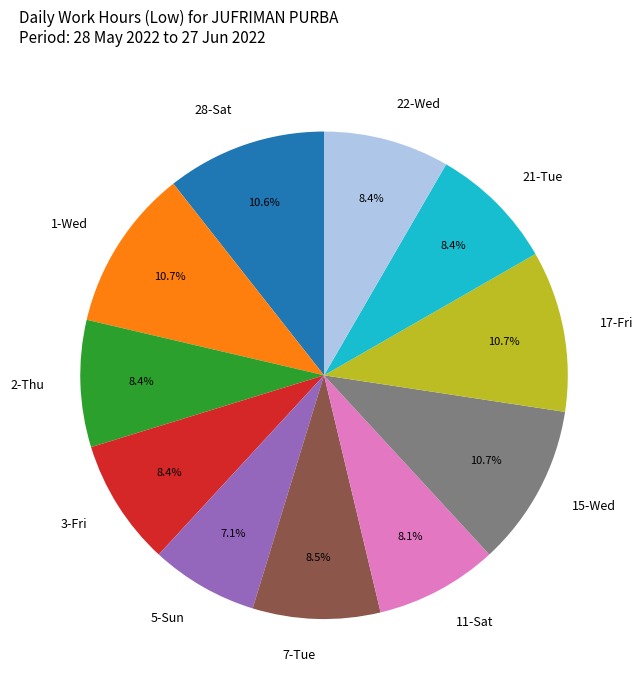

Approximately how many times larger is the value at 17-Fri compared to 15-Wed?

1.0